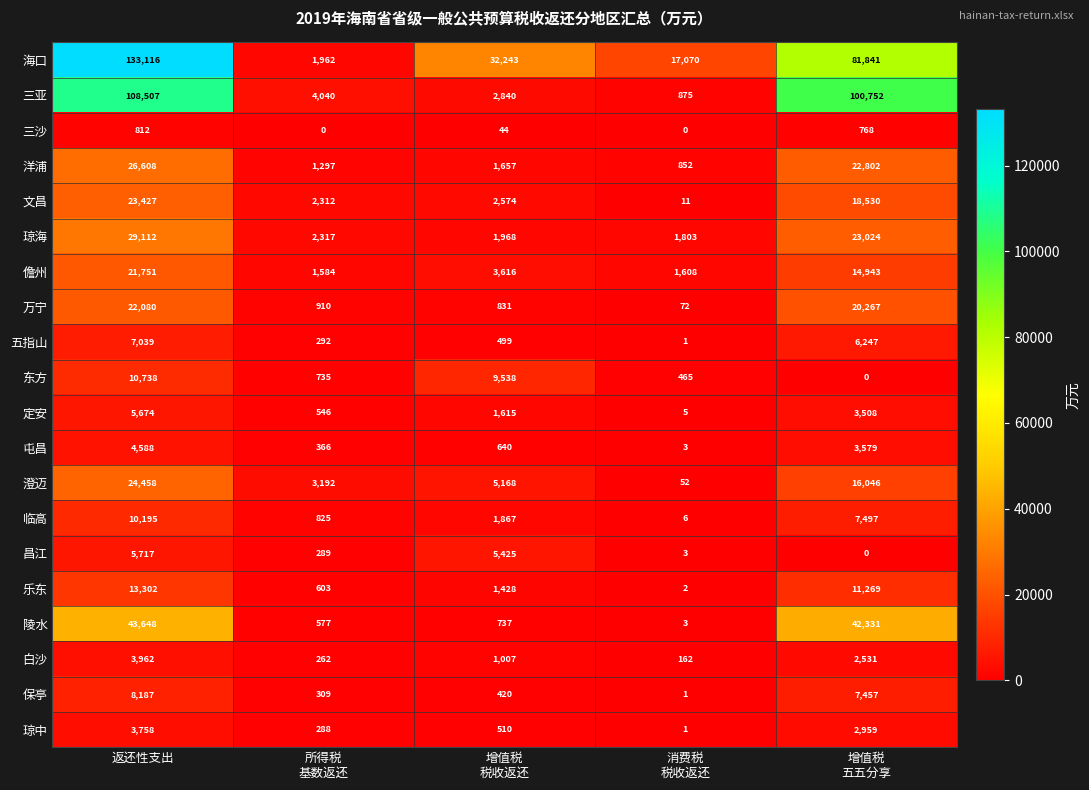

True or false: 昌江 has a value of 5717 at 返还性支出.

True